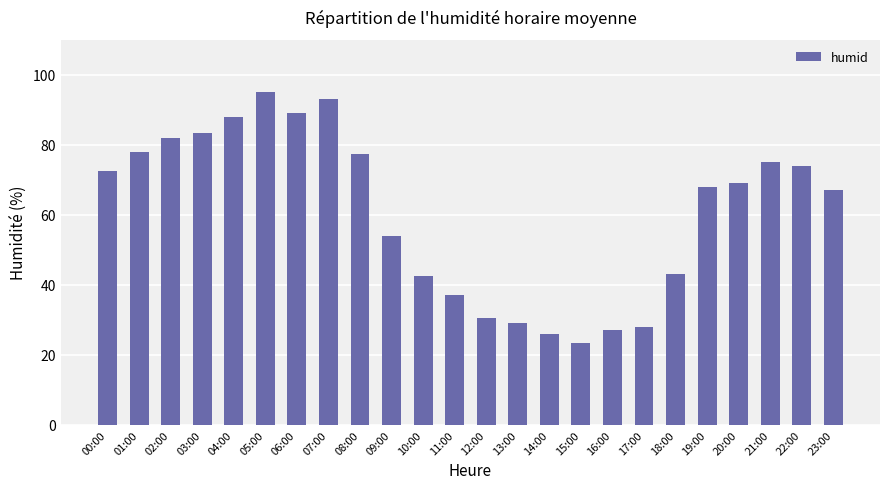

Between 05:00 and 00:00, which is larger?

05:00